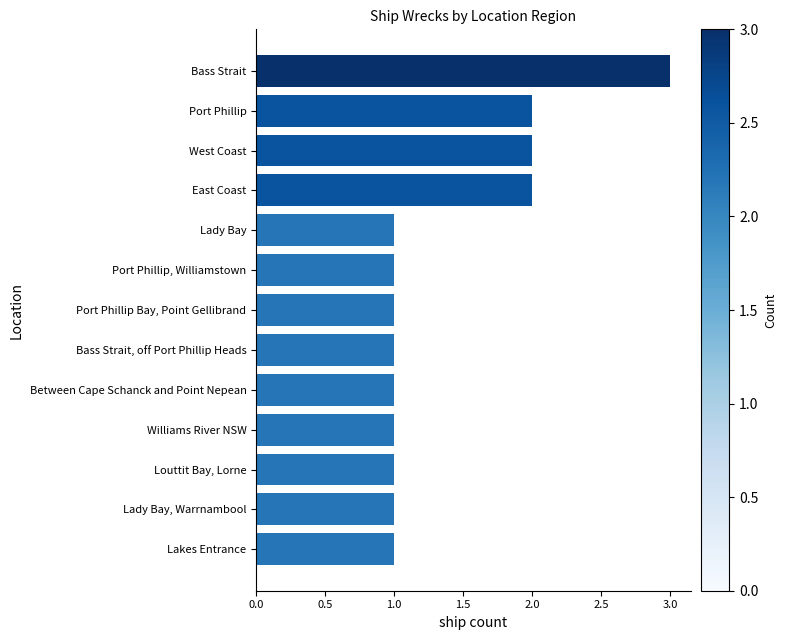

What is the sum of the values at Lady Bay, Warrnambool and Bass Strait?

4